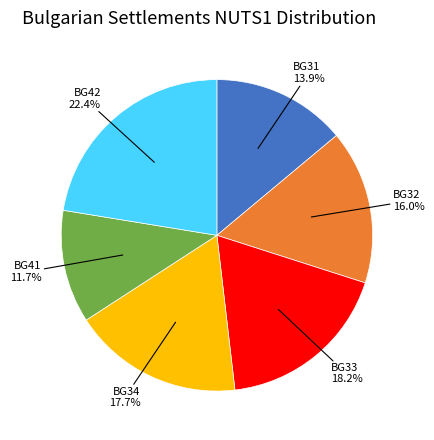

Is there any slice that represents more than half of the pie?

No